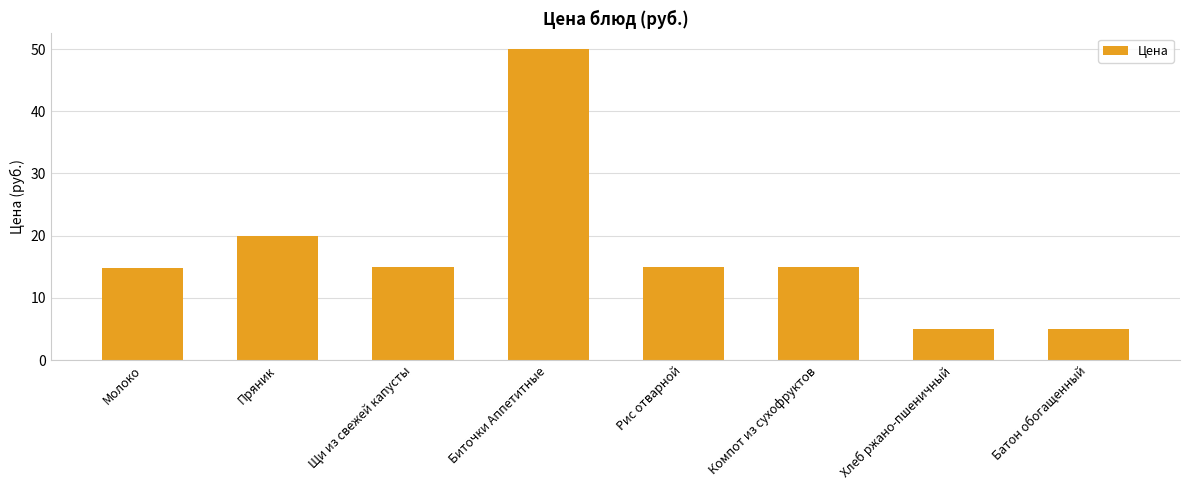

Read the value at Молоко.

14.8